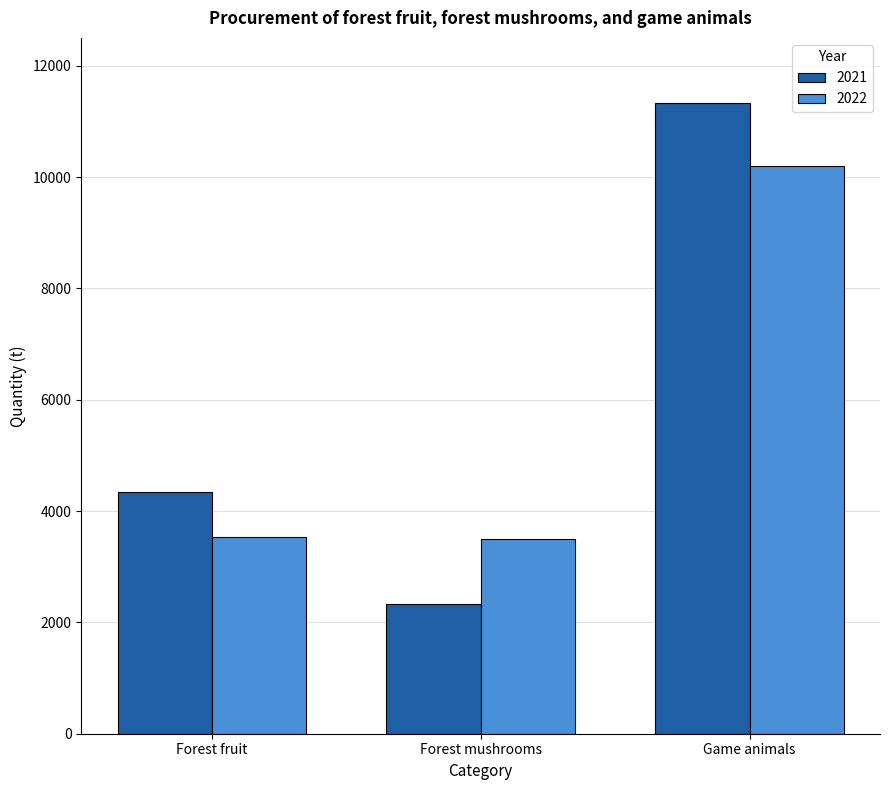

Are the bars horizontal?

No